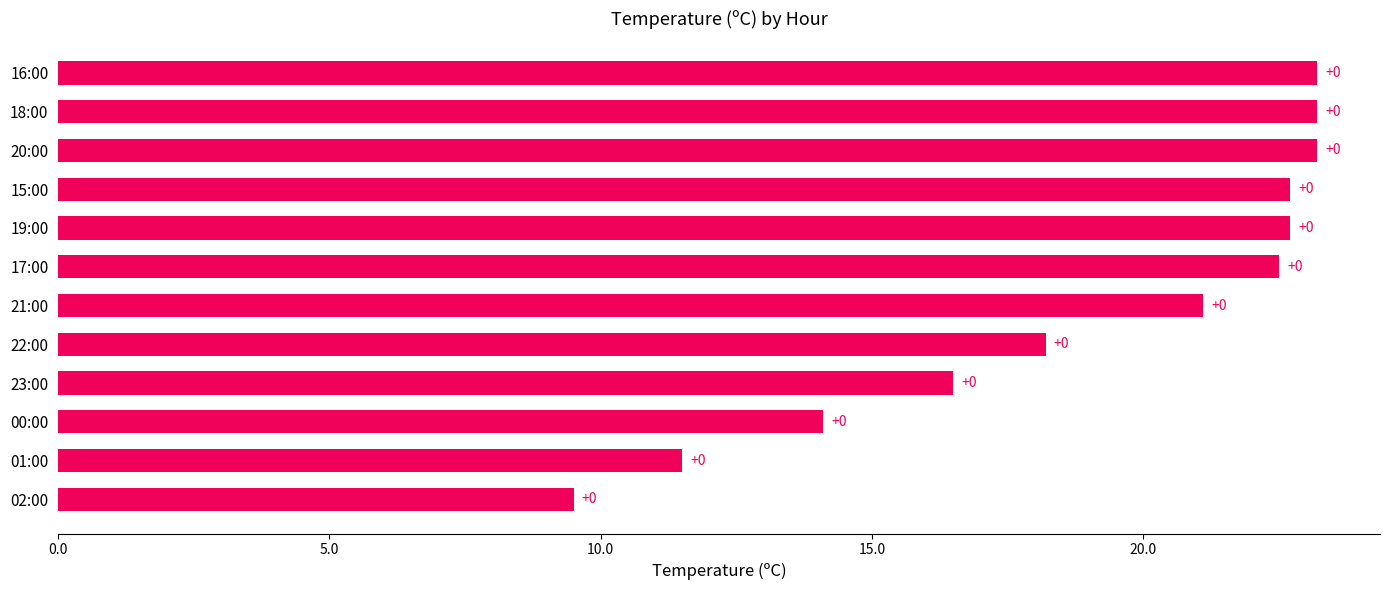

How many bars are there in total?

12